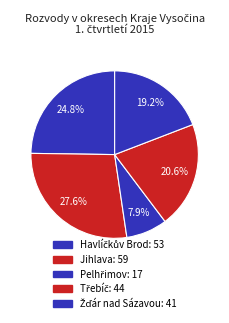

Is there a majority slice in this chart?

No